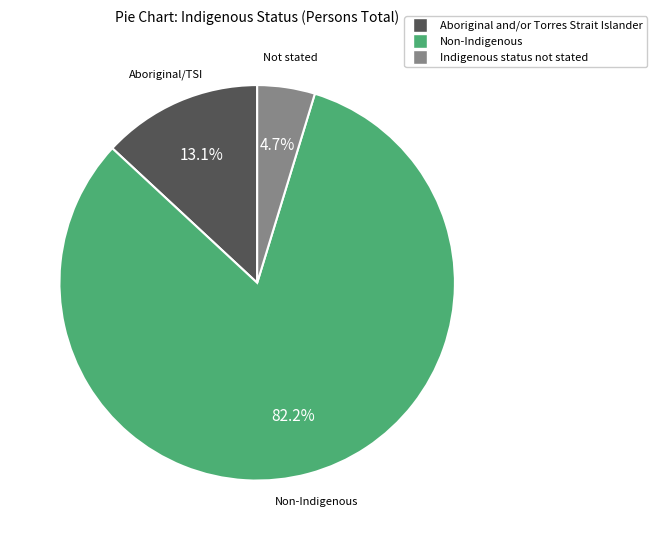

Which category has the smallest portion of the pie?

Indigenous status not stated